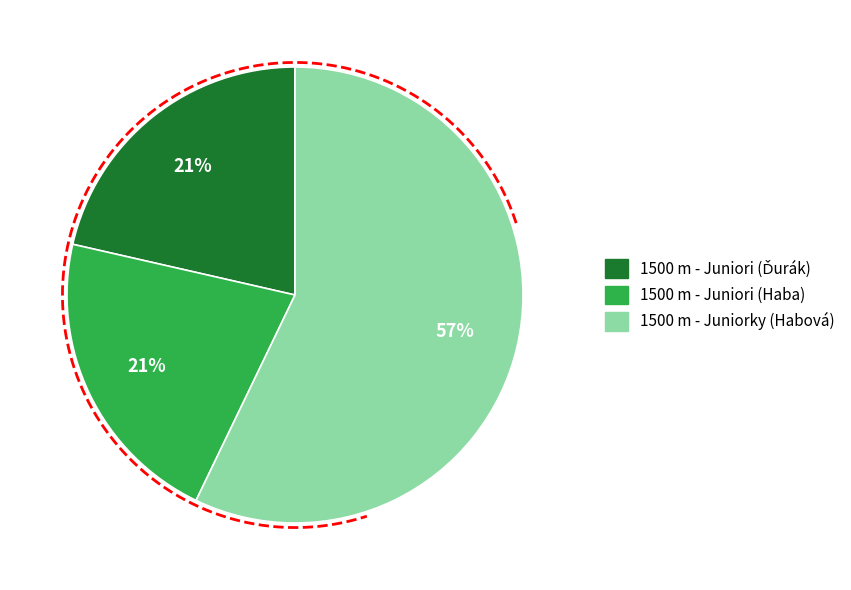

Which slice represents more than half of the pie?

1500 m - Juniorky (Habová)